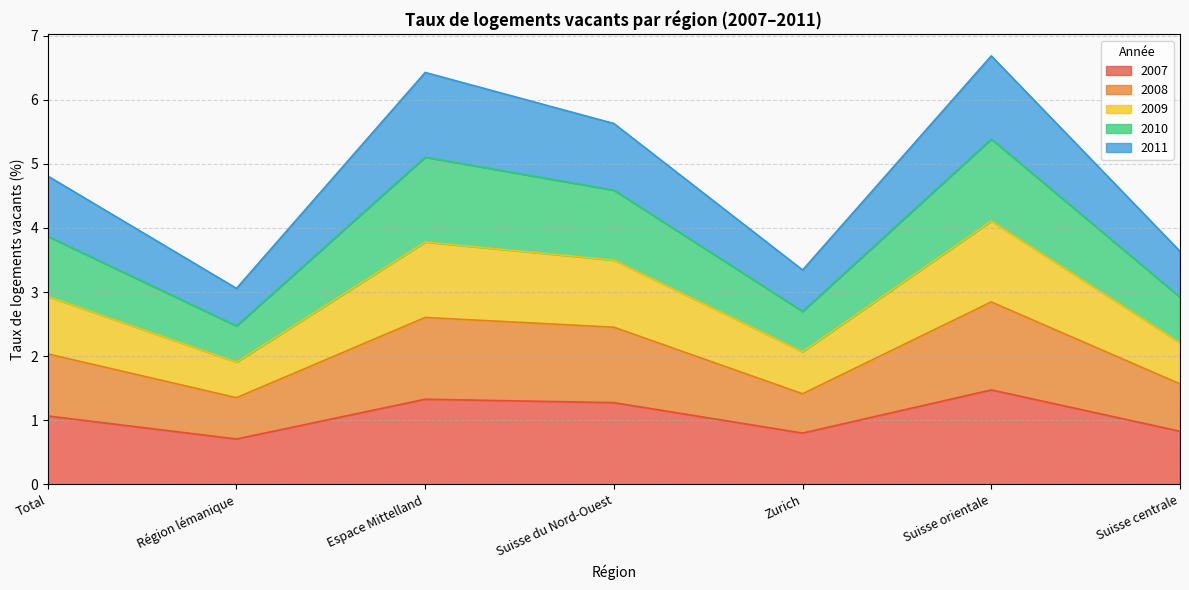

What is the difference between the highest and lowest values at Région lémanique?

2.3